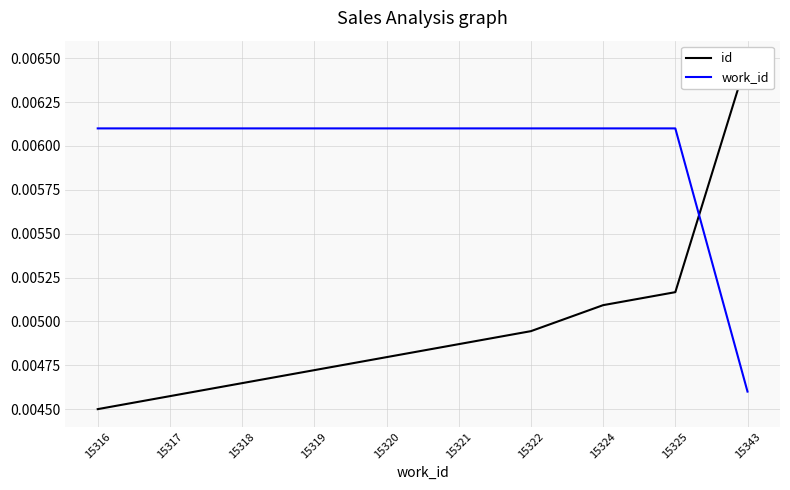

Which category has the lowest value in the id series?

15316